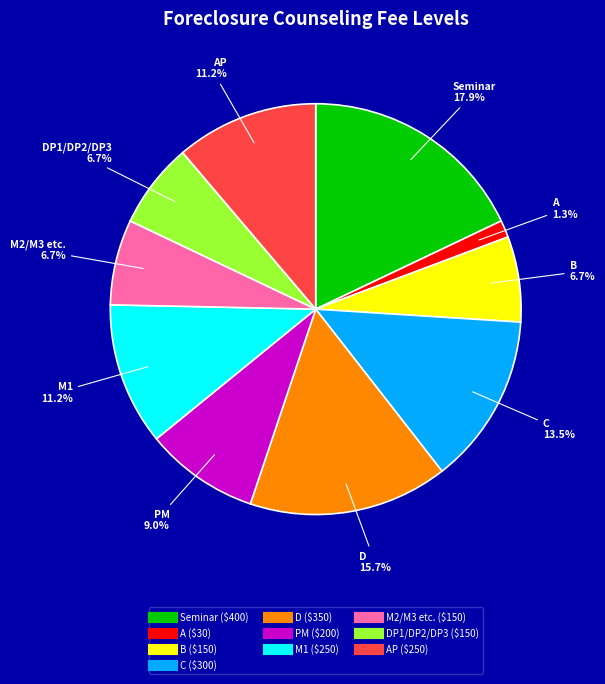

Is there a majority slice in this chart?

No